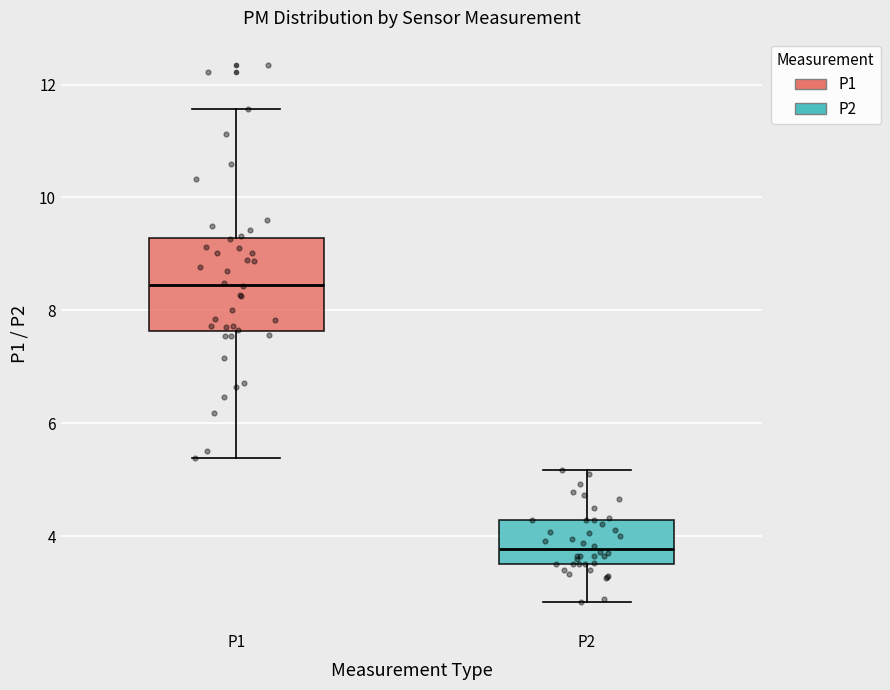

Which box has the lowest median line?

P2